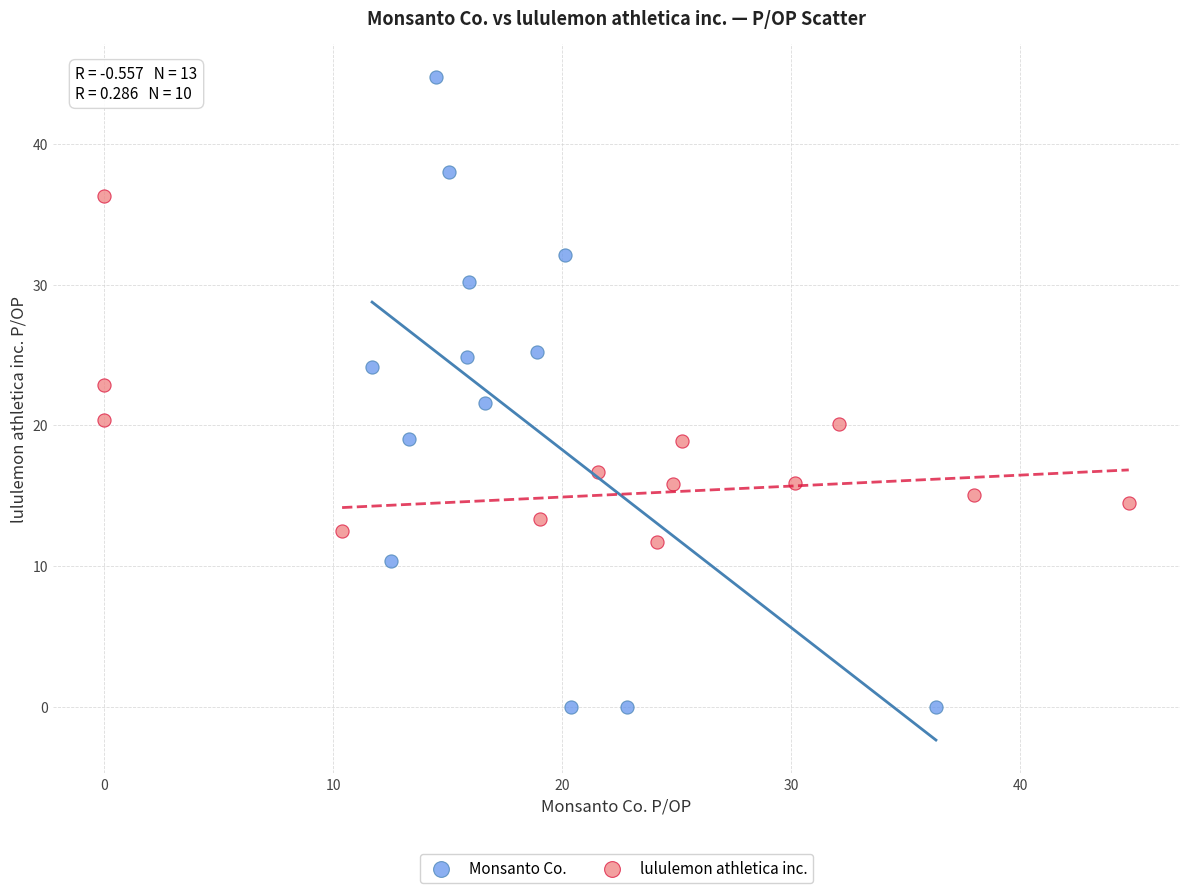

Which series contains the highest Y value?

Monsanto Co.